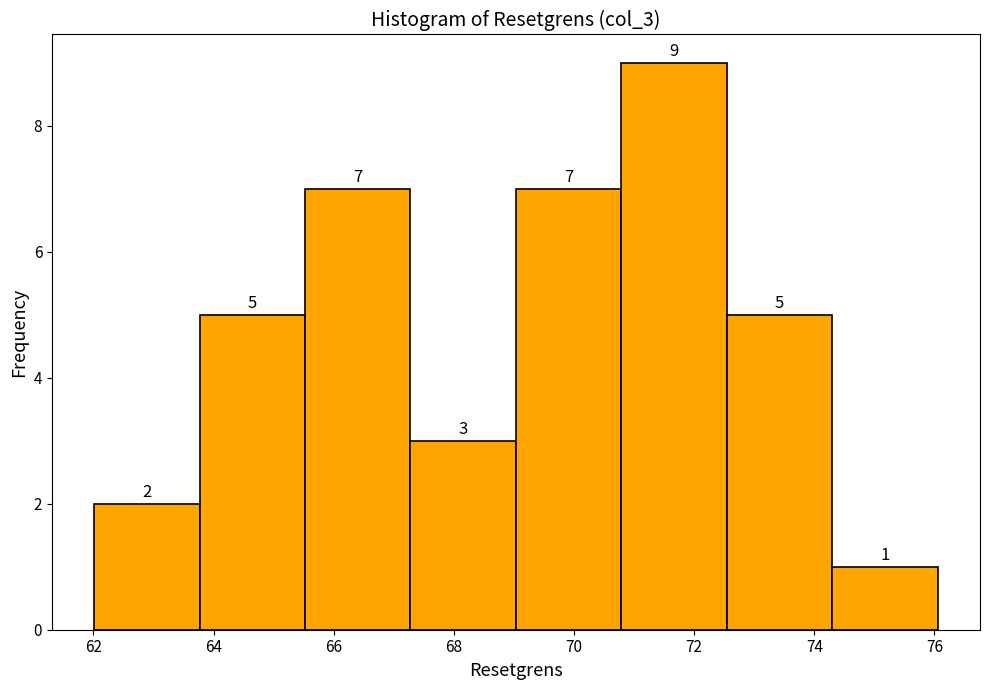

Reading left to right, list every bar in this chart as the range it spans on the x-axis followed by its height. The bar edges are not printed on the chart, so give them approximately, as read against the axis.

62.0 to 63.8: 2
63.8 to 65.6: 5
65.6 to 67.2: 7
67.2 to 69.0: 3
69.0 to 70.8: 7
70.8 to 72.6: 9
72.6 to 74.4: 5
74.4 to 76.0: 1